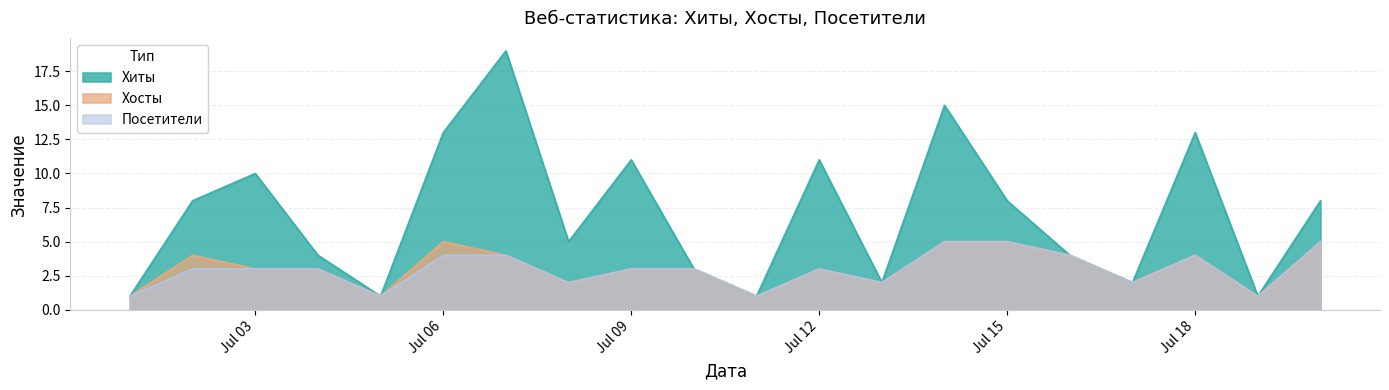

True or false: Посетители has a value of 9 at Jul 15.

False